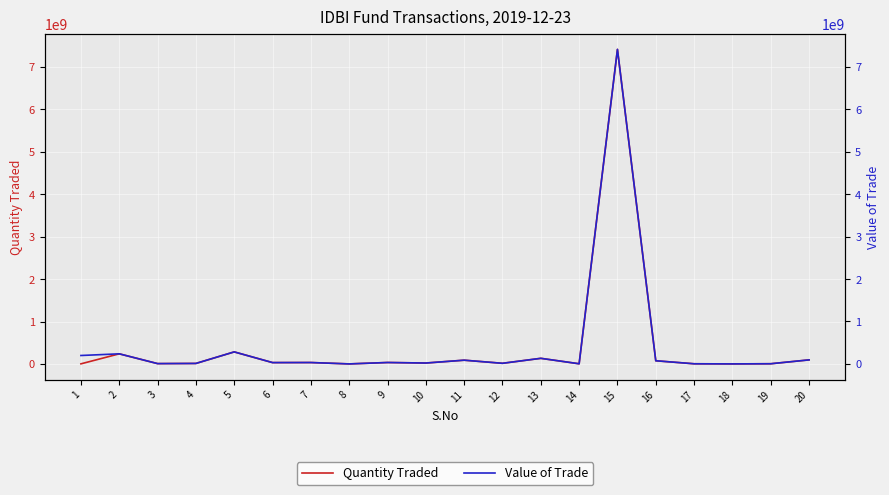

Rank the categories by Value of Trade value from lowest to highest.

8, 18, 17, 14, 19, 3, 4, 12, 10, 6, 7, 9, 16, 11, 20, 13, 1, 2, 5, 15